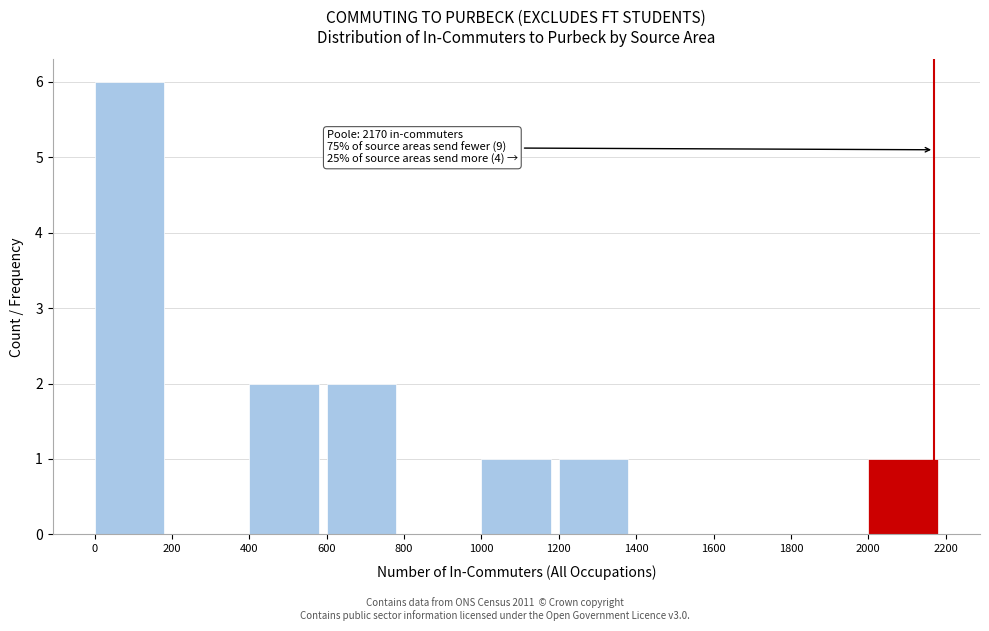

Which range on the x-axis has the tallest bar?

0 to 200